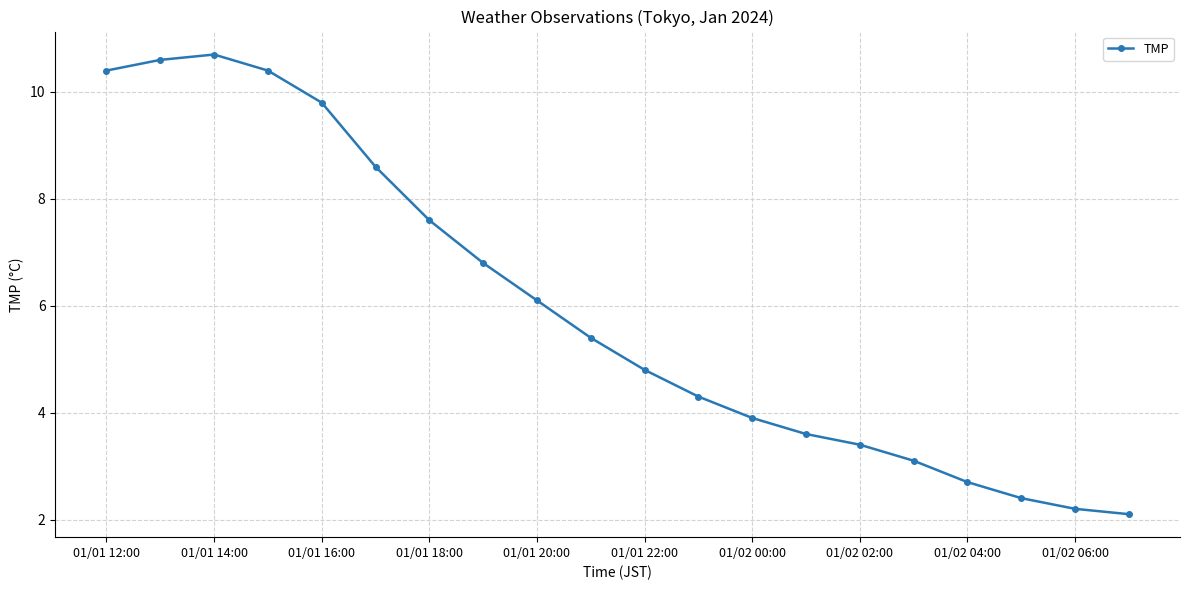

Reading left to right, what are all the values shown in this chart?

10.4	10.6	10.7	10.4	9.8	8.6	7.6	6.8	6.1	5.4	4.8	4.3	3.9	3.6	3.4	3.1	2.7	2.4	2.2	2.1